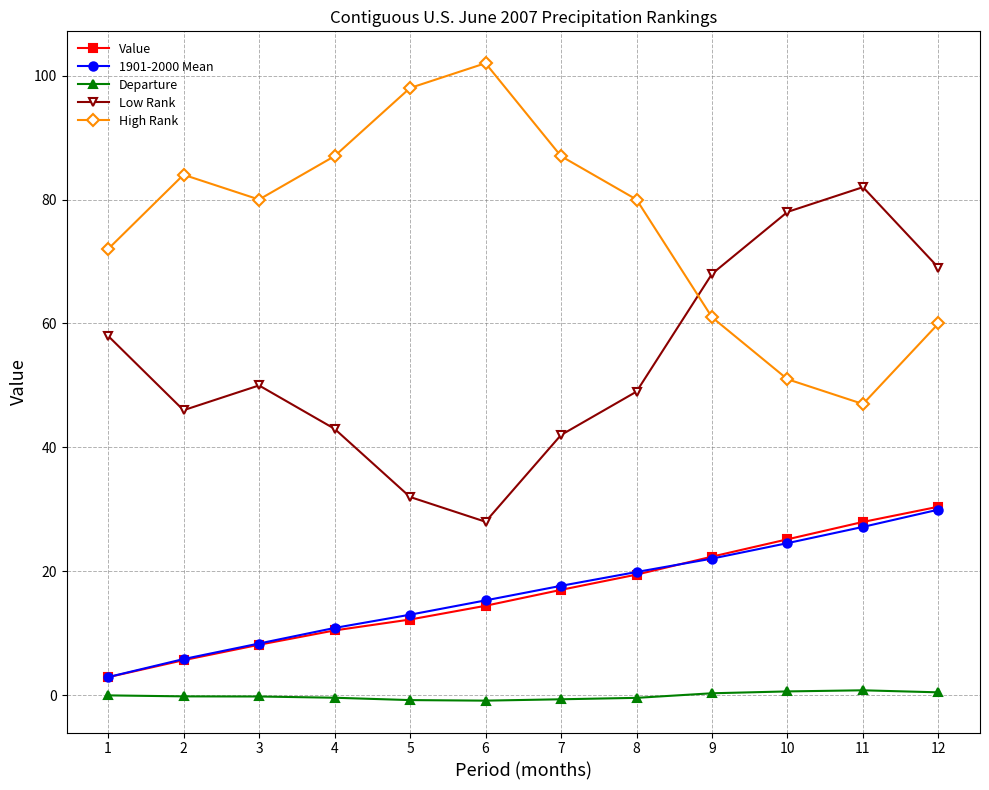

How many data points in 1901-2000 Mean are above 17?

6